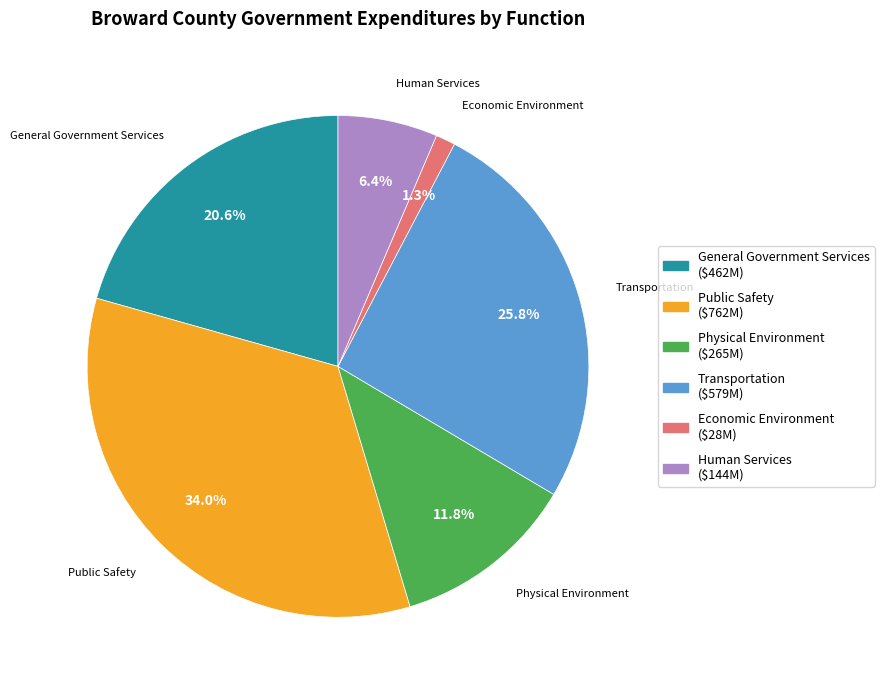

Is it true that Physical Environment is 12% of the pie?

True